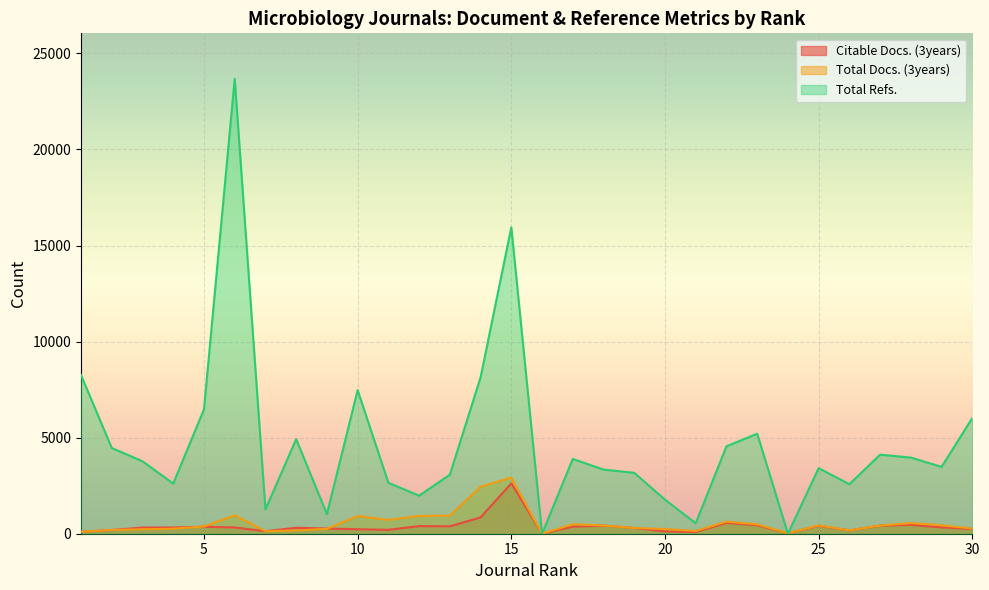

True or false: Total Docs. (3years) has a value of 202 at 19.

False